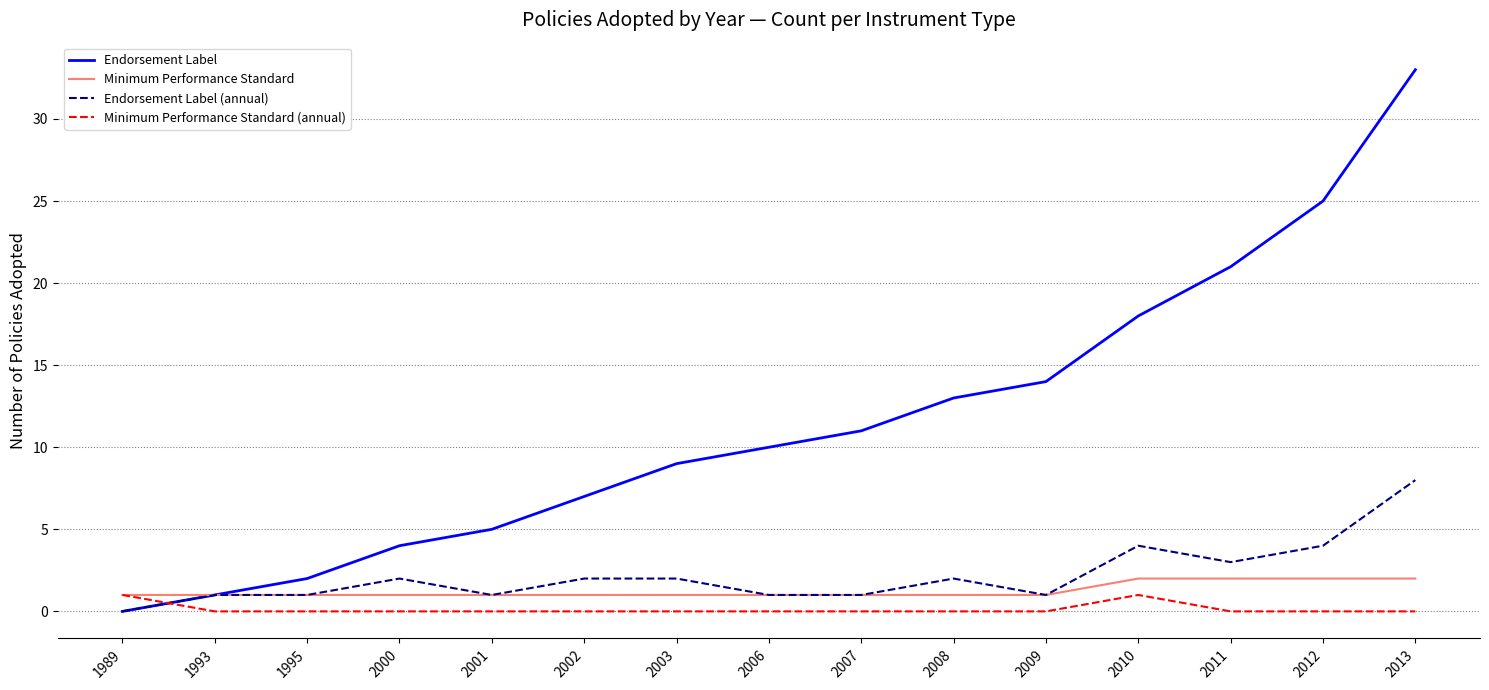

True or false: Minimum Performance Standard has a value of 1 at 2008.

True